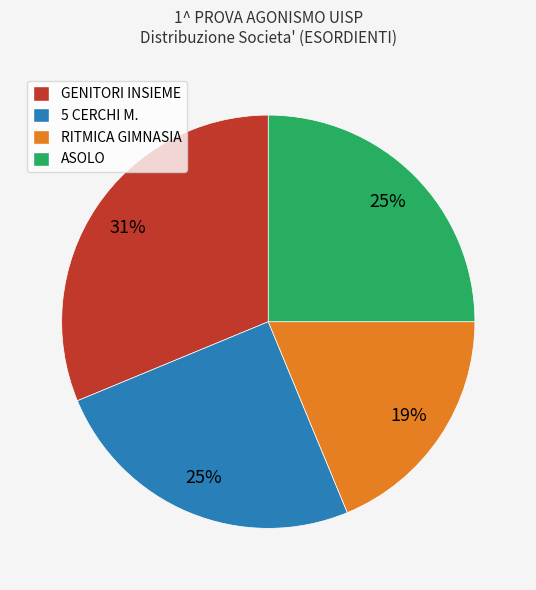

Is the sum of RITMICA GIMNASIA and ASOLO greater than half?

No